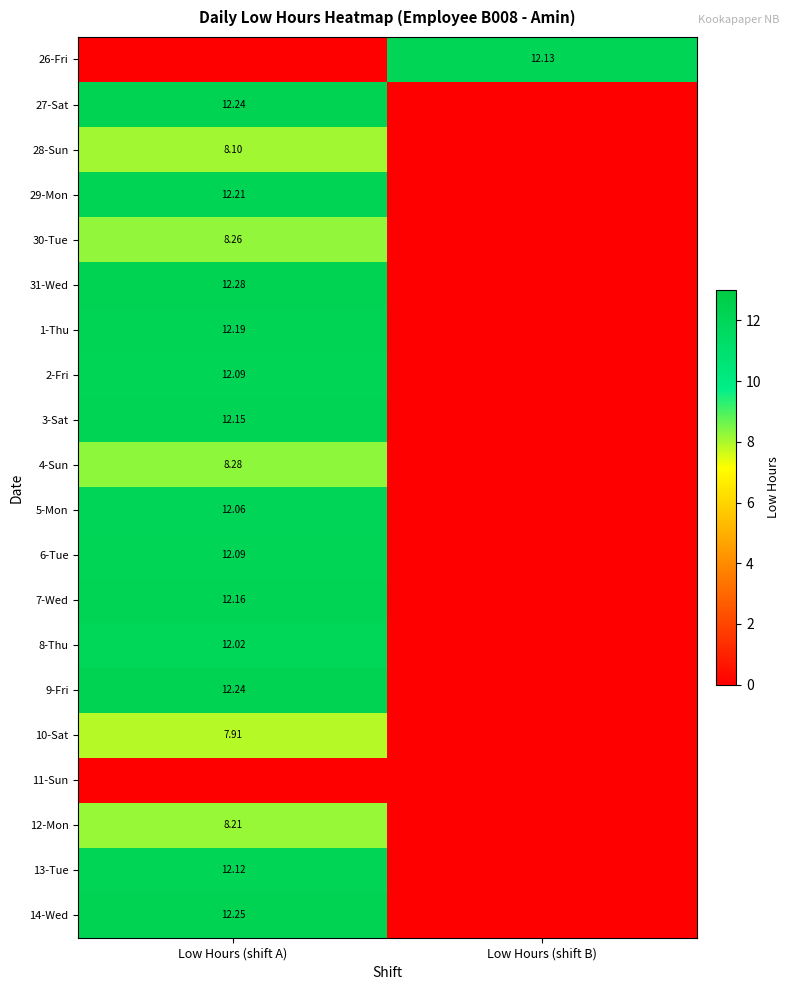

What is the maximum value for 5-Mon?

12.1